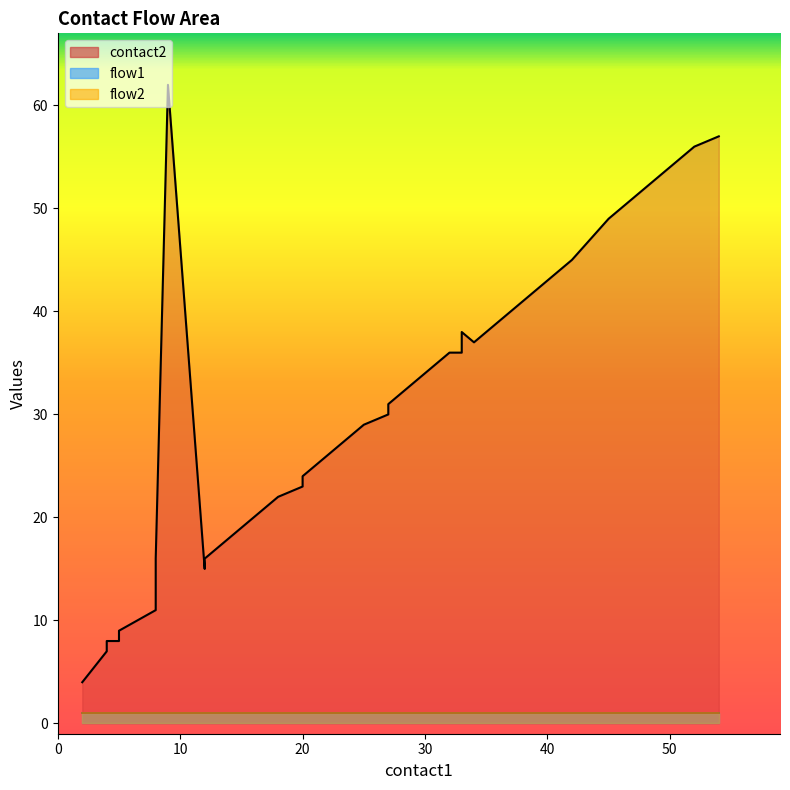

What are all the series names shown in the legend?

contact2, flow1, flow2